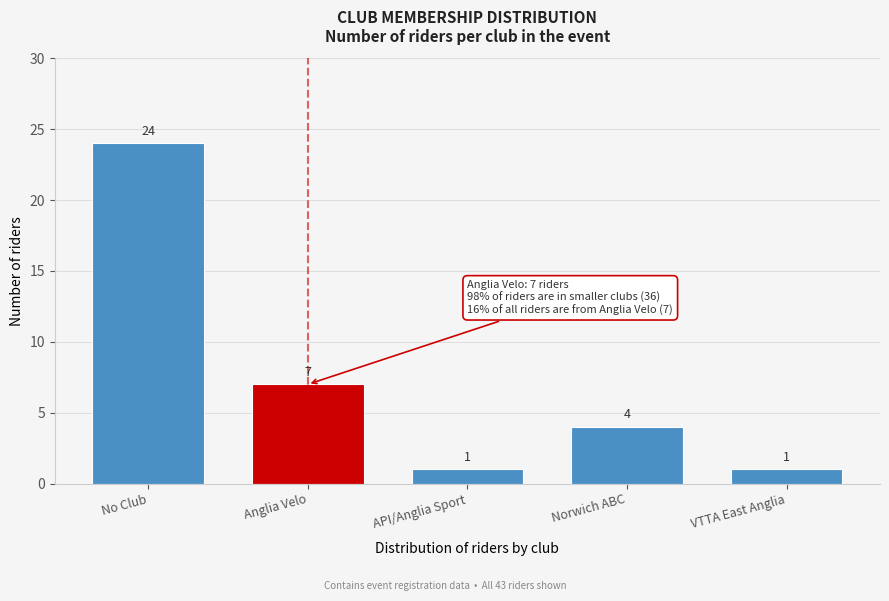

Reading left to right, extract all data points from this chart.

No Club=24	Anglia Velo=7	API/Anglia Sport=1	Norwich ABC=4	VTTA East Anglia=1